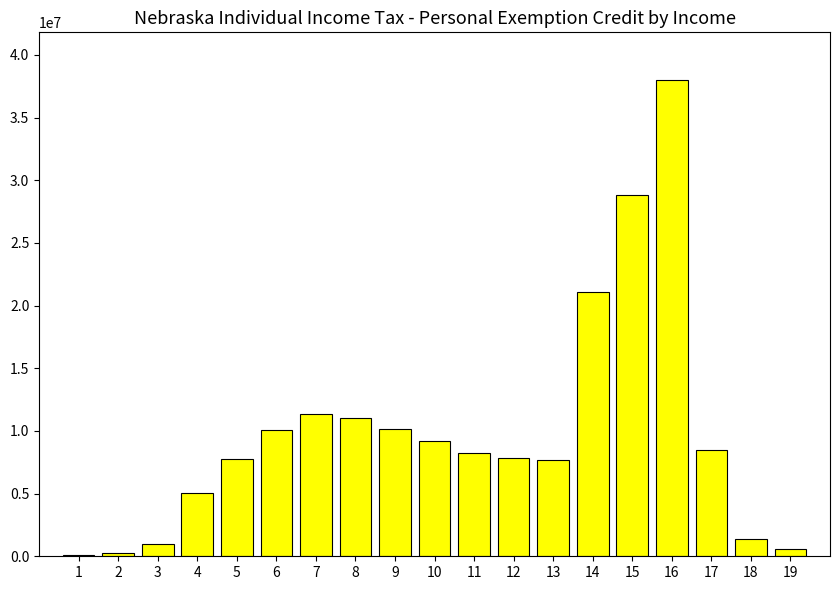

What is the sum of the values at 13 and 7?

18973956.0